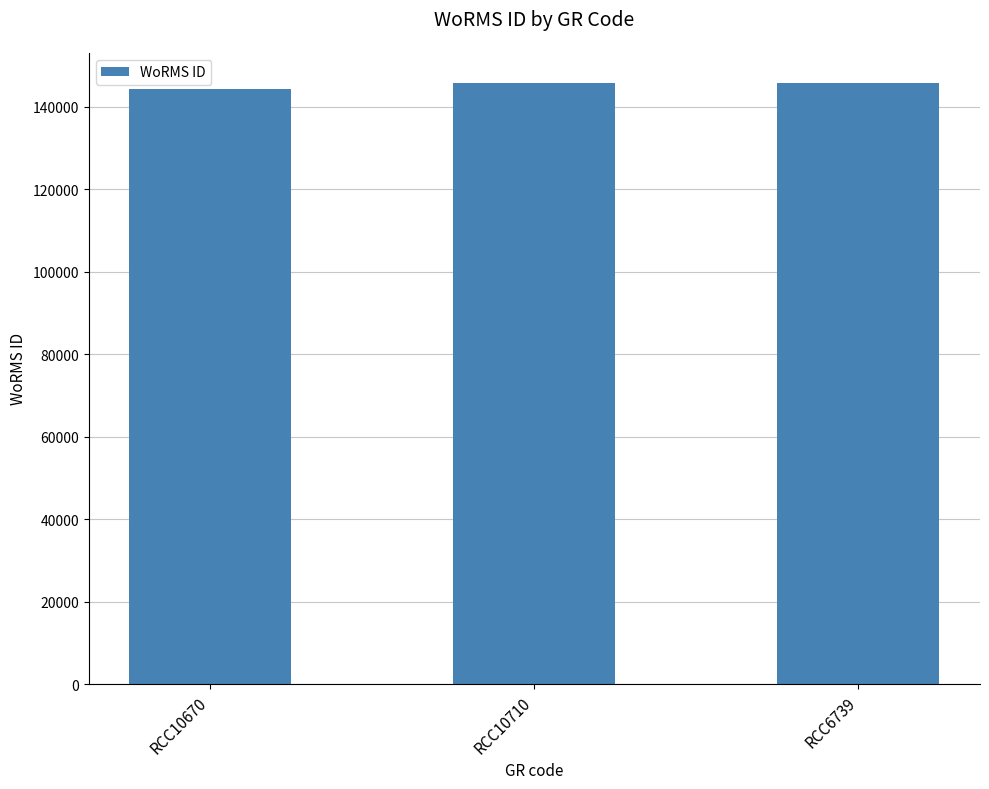

What is the smallest value displayed?

144229